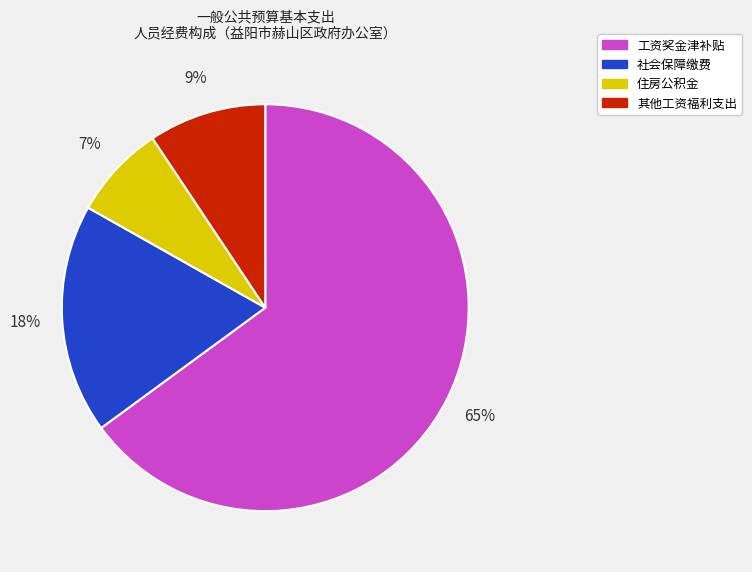

Is the sum of 其他工资福利支出 and 社会保障缴费 greater than half?

No